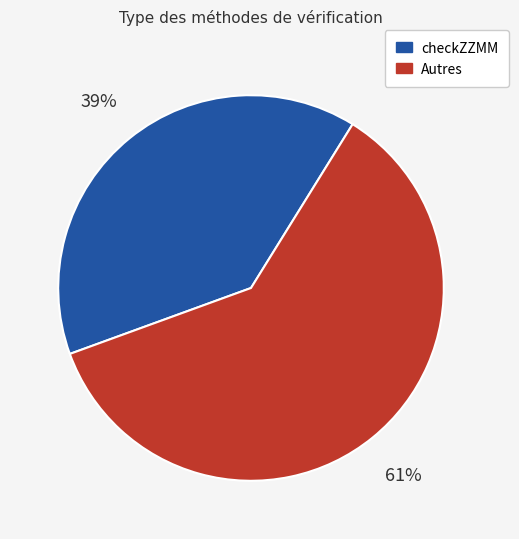

Is there a majority slice in this chart?

Yes